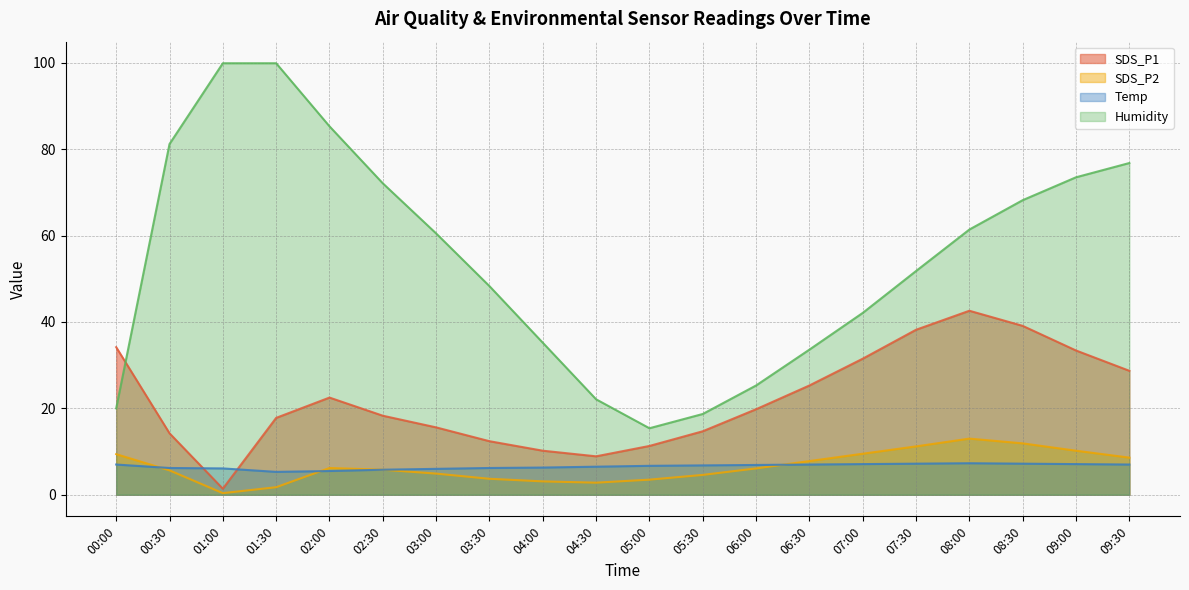

How many lines are shown in the chart?

4